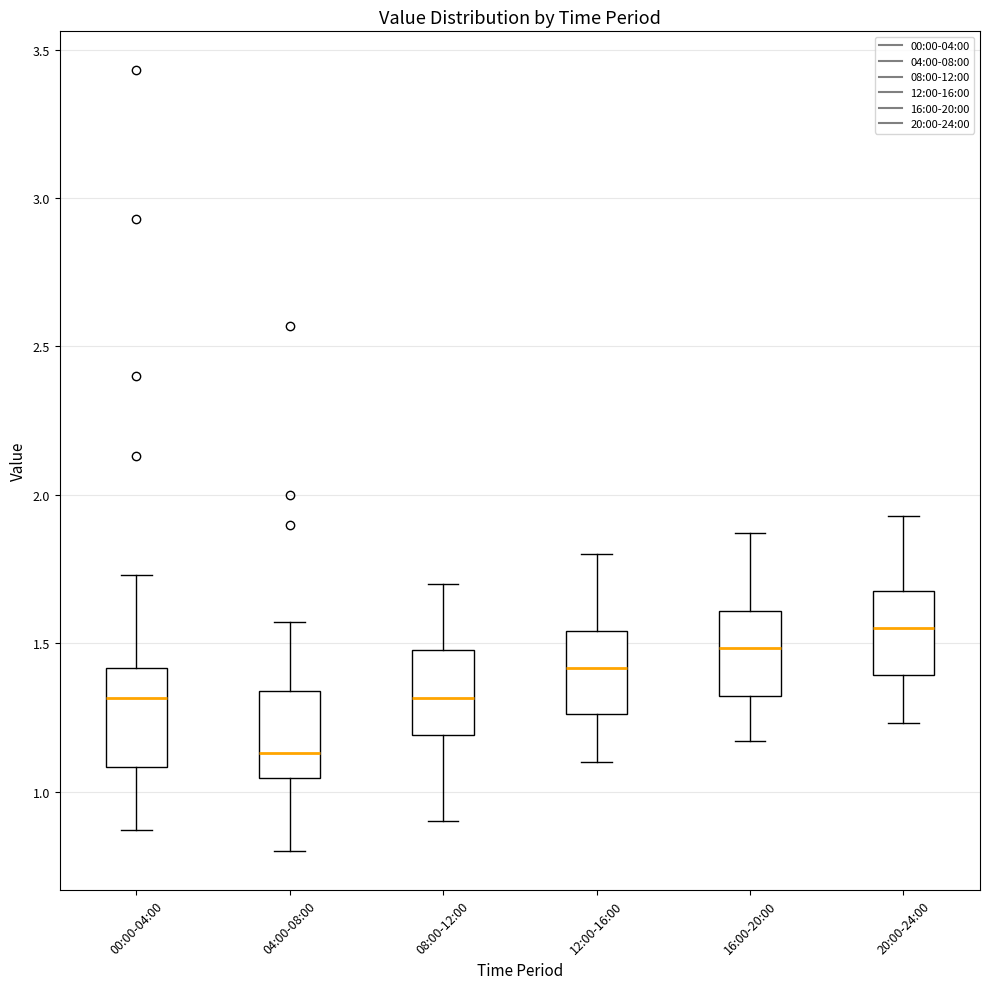

Where is the lower edge of the box for 08:00-12:00 on the y-axis? The values are not printed on the chart, so give them approximately, as read against the axis.

1.20